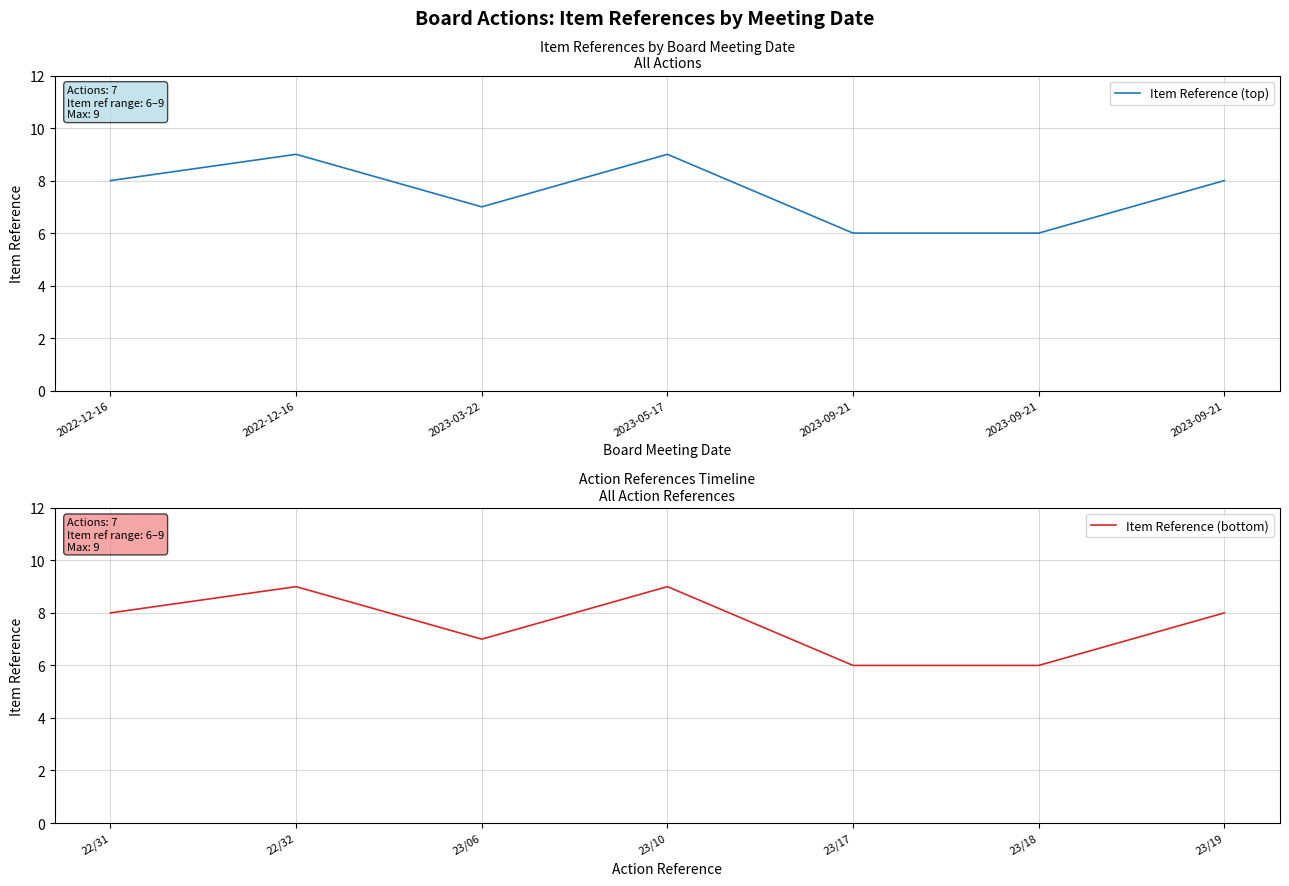

True or false: Item Reference (bottom) has a value of 11 at 22/31.

False